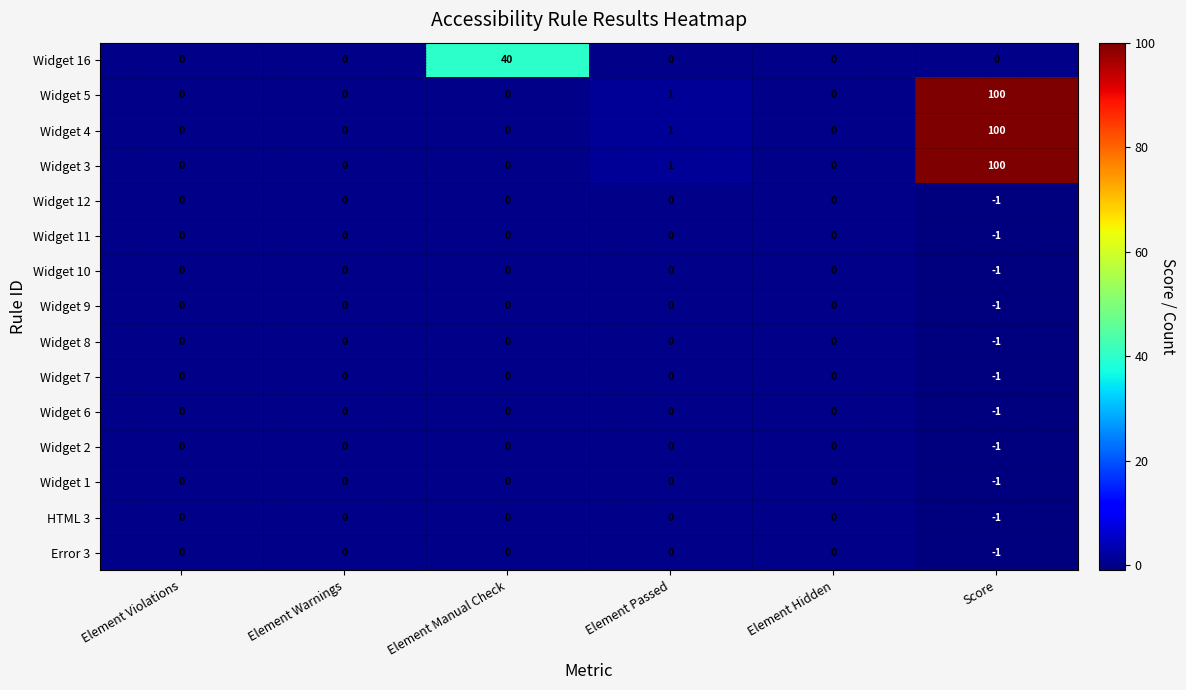

What is the sum of the Widget 4 values at Score and Element Violations?

100